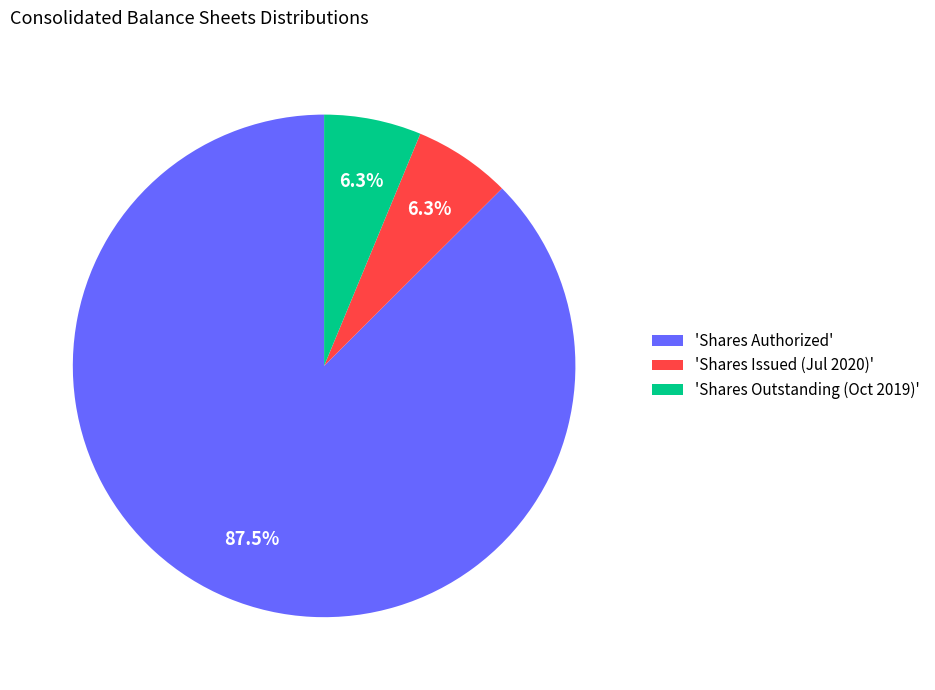

Do 'Shares Authorized' and 'Shares Outstanding (Oct 2019)' together represent more than half of the pie?

Yes